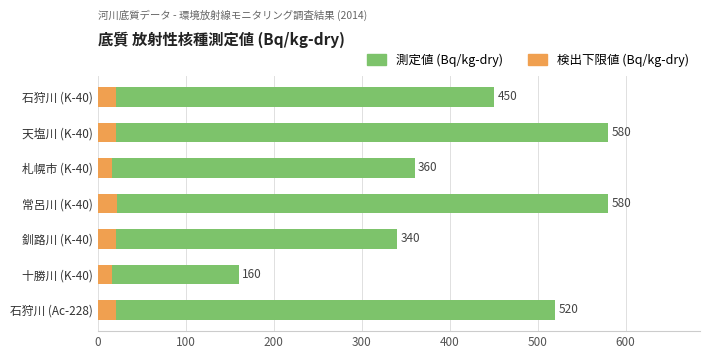

True or false: 測定値 (Bq/kg-dry) has a value of 863 at 石狩川 (Ac-228).

False